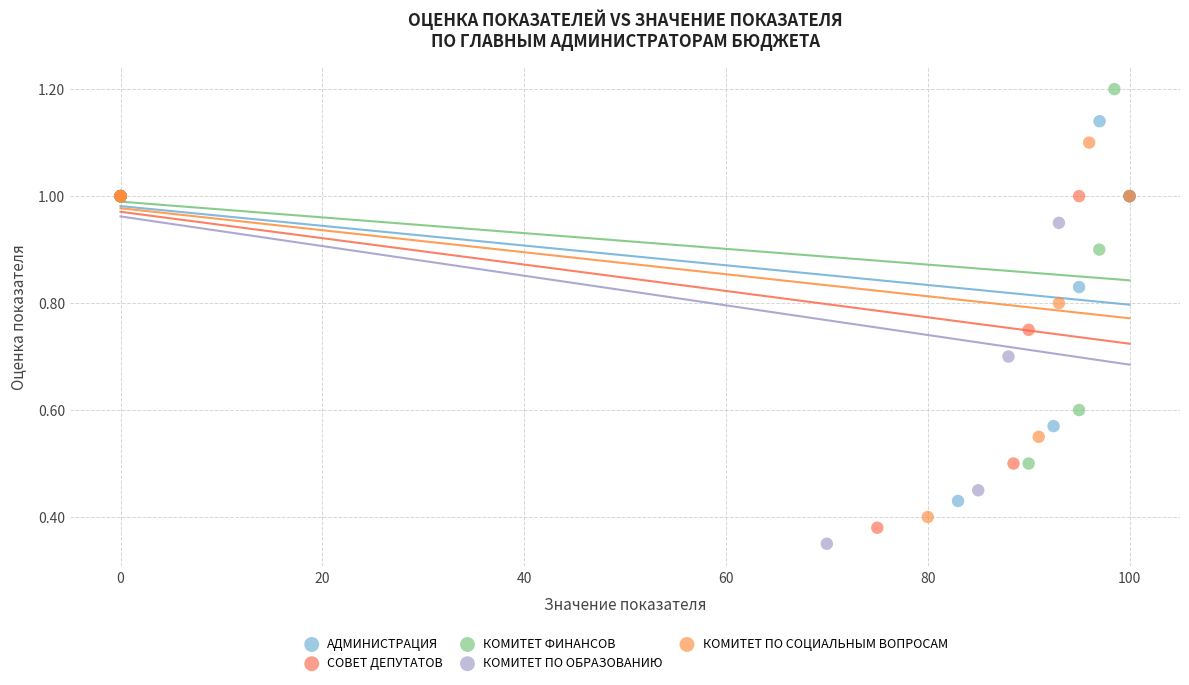

What are all the series names shown in the legend?

АДМИНИСТРАЦИЯ, СОВЕТ ДЕПУТАТОВ, КОМИТЕТ ФИНАНСОВ, КОМИТЕТ ПО ОБРАЗОВАНИЮ, КОМИТЕТ ПО СОЦИАЛЬНЫМ ВОПРОСАМ